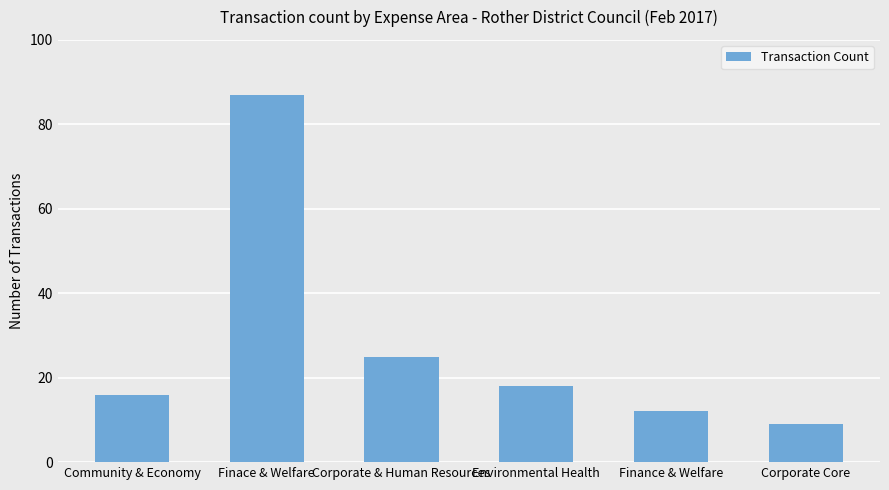

What is the average value?

28